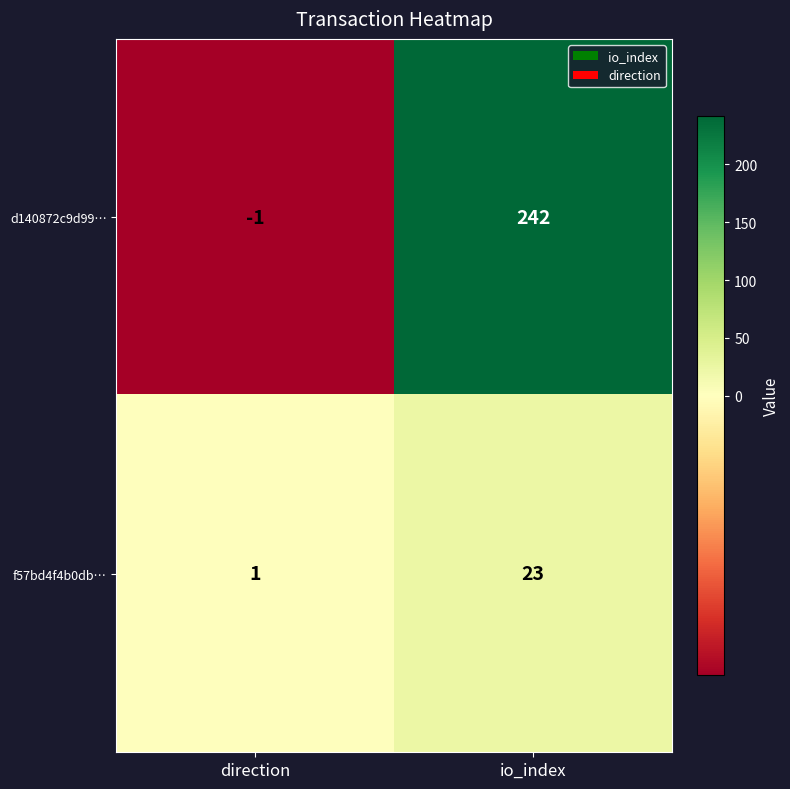

Rank the series by their average value, from lowest to highest.

f57bd4f4b0db…, d140872c9d99…